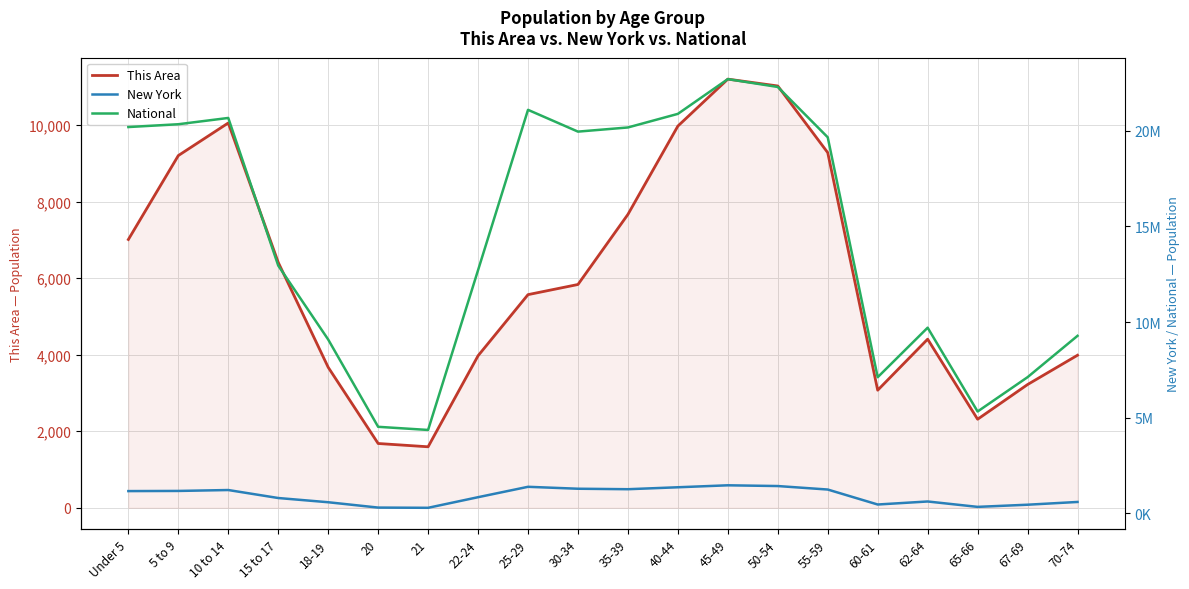

What is the greatest value displayed?

22708591